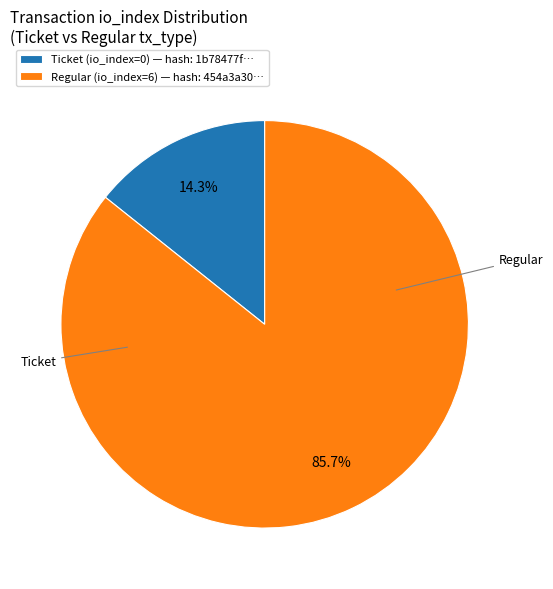

Which slice represents more than half of the pie?

Regular (io_index=6) — hash: 454a3a30…